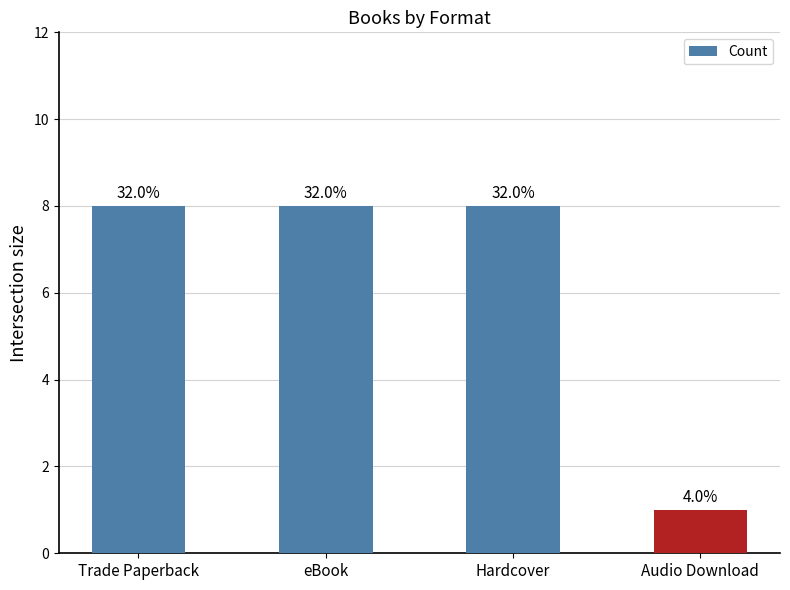

Is it true that the value at eBook is 8?

True